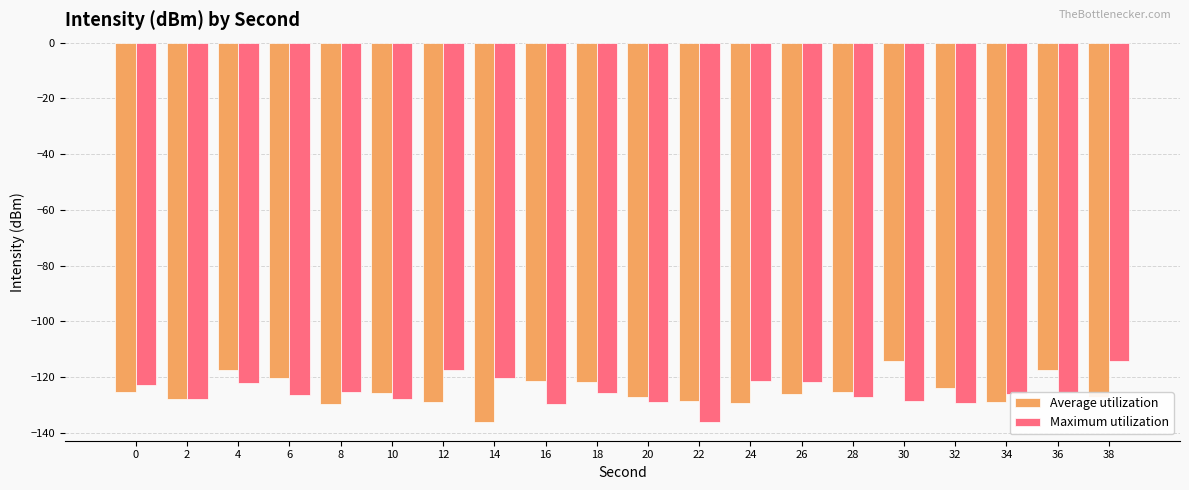

What is the value of the Average utilization bar at the 9th from the left?

-121.6